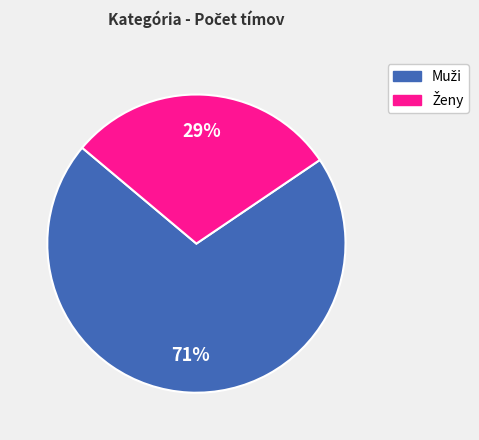

To the nearest percent, what is the average slice percentage?

50%